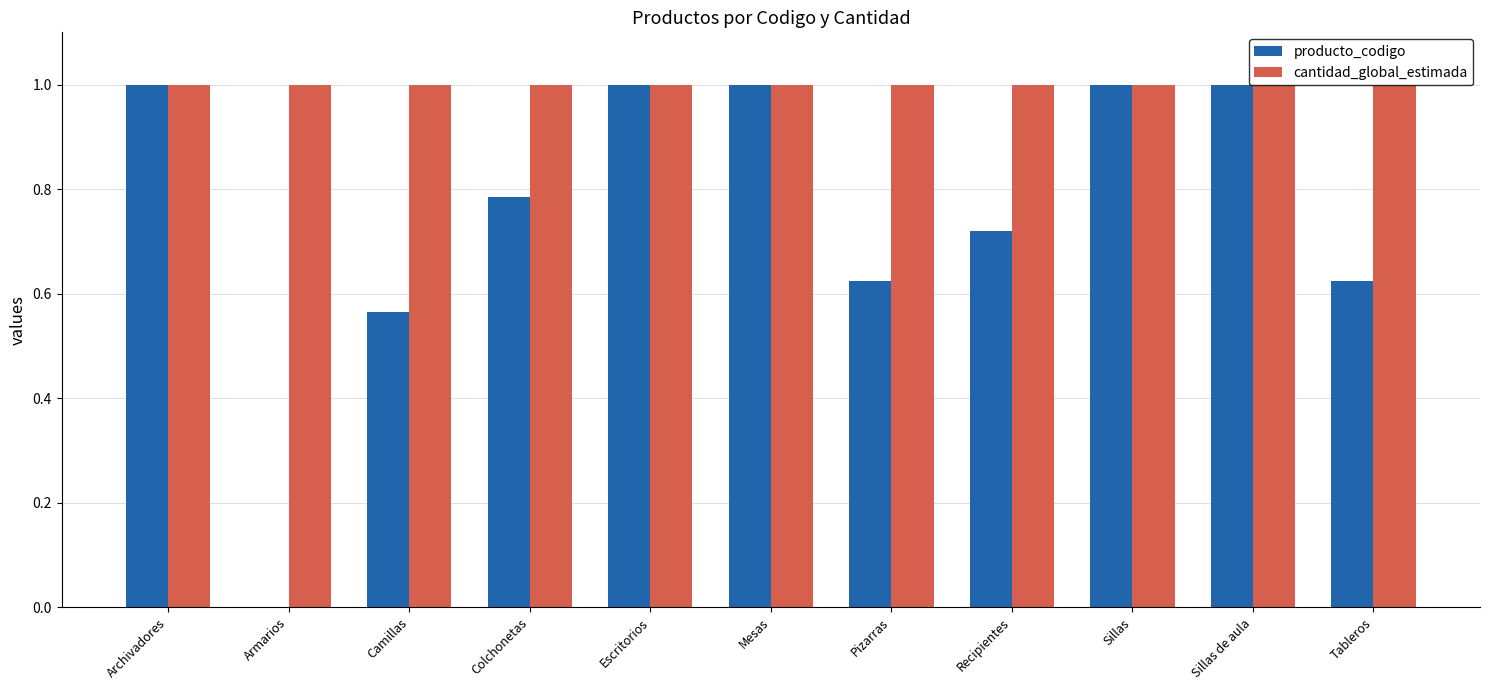

How many groups of bars are there?

11